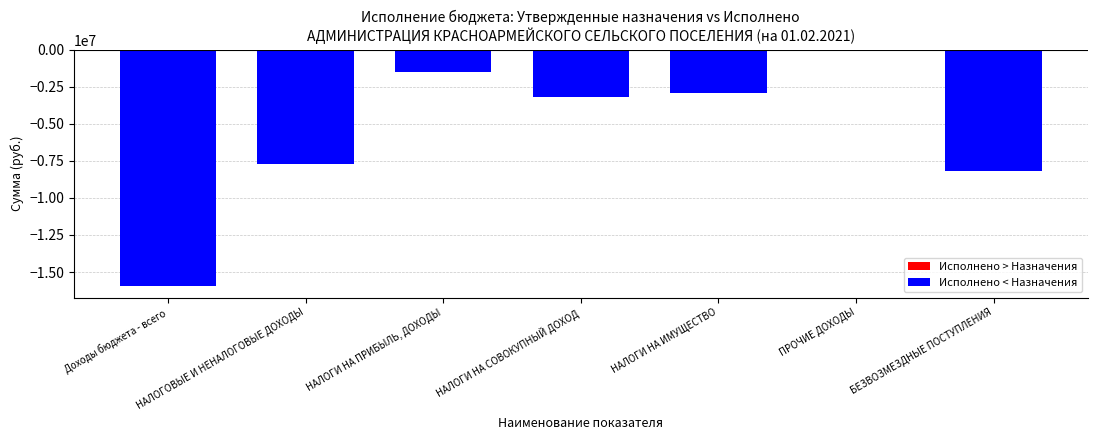

What is the sum of all values?

-39577433.6